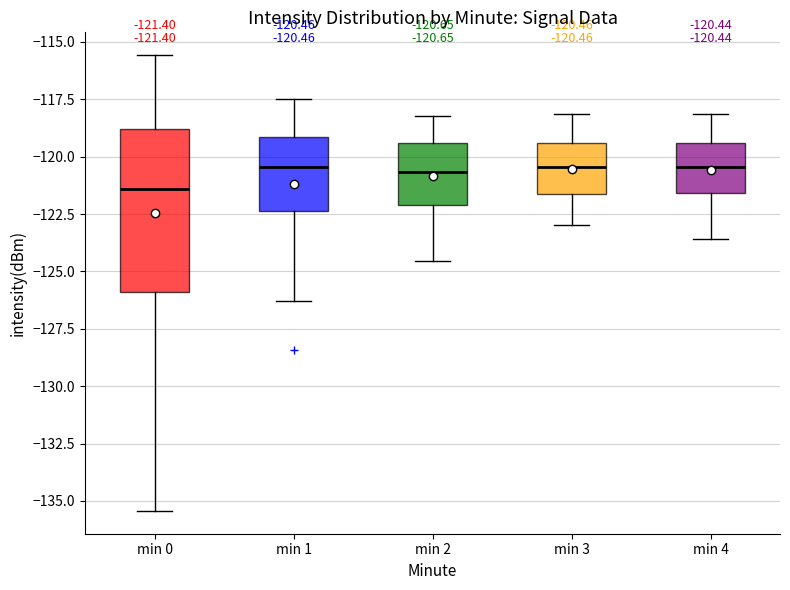

Which box is the tallest, from its lower edge to its upper edge?

min 0